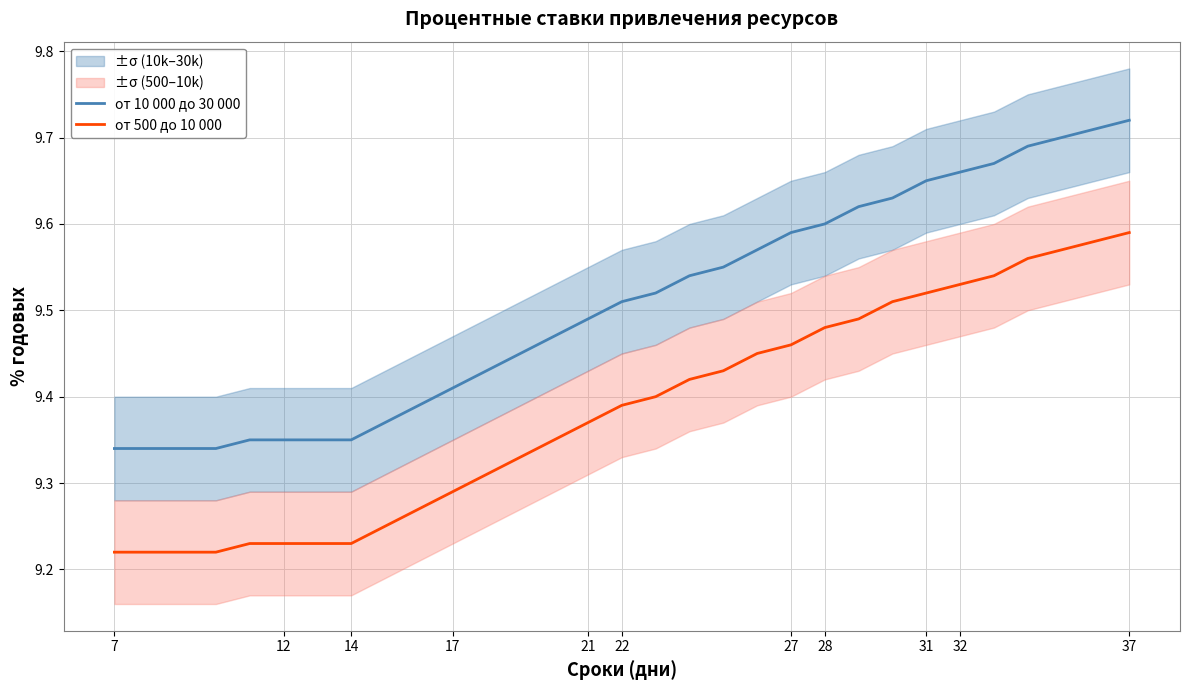

True or false: от 500 до 10 000 and от 10 000 до 30 000 cross at least once.

False